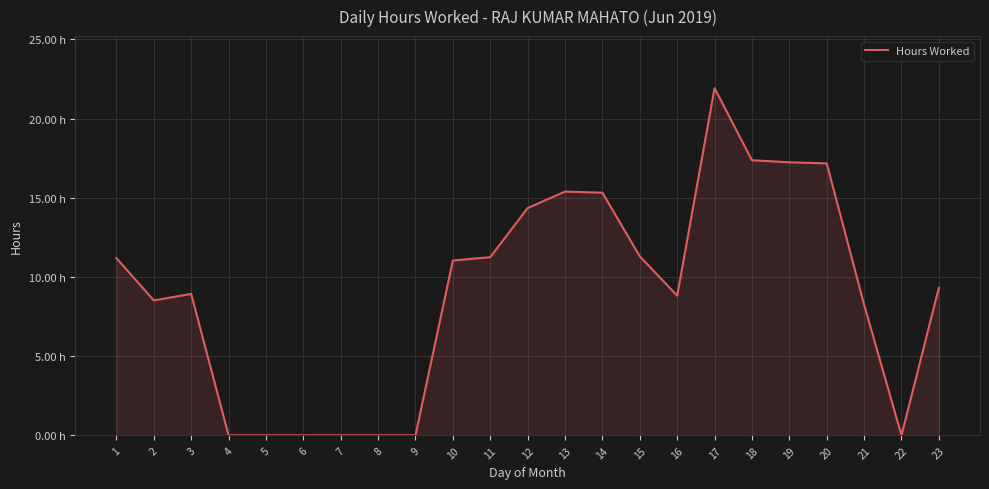

True or false: the data shows 3.4 at 15.

False